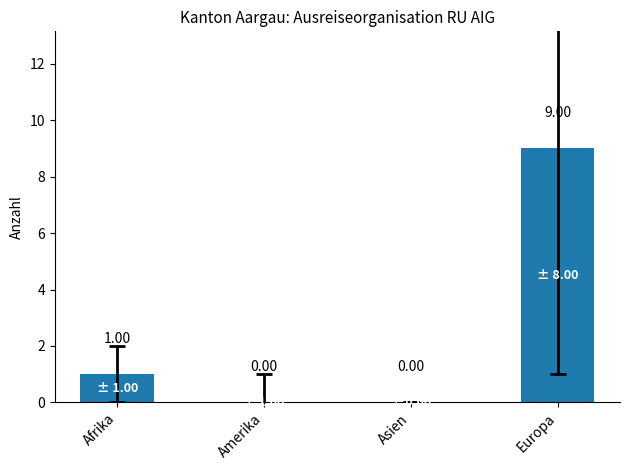

At which label is the value closest to 4?

Afrika